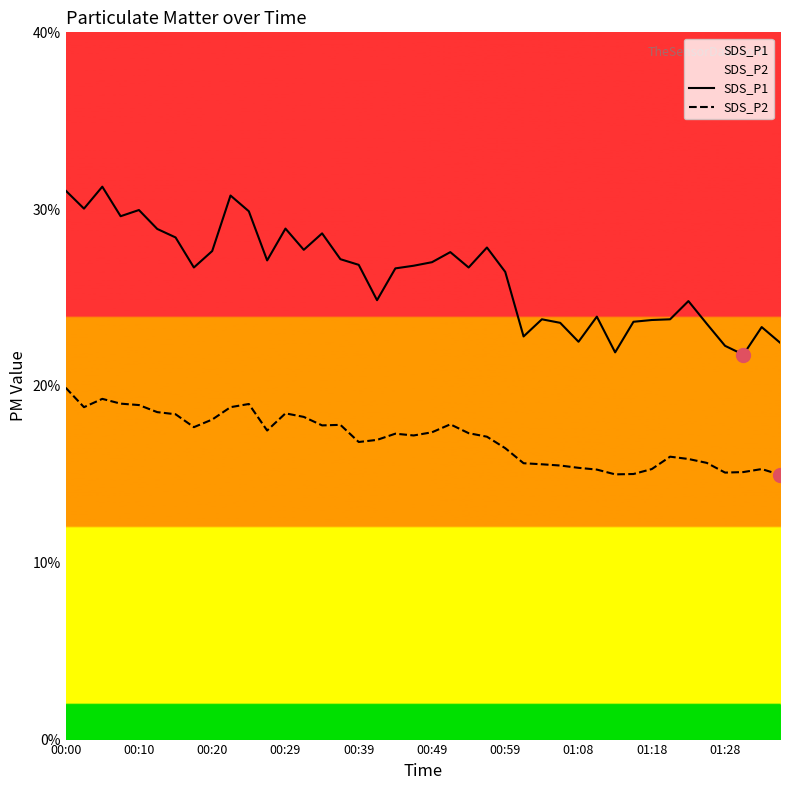

What are all the series names shown in the legend?

SDS_P1, SDS_P2